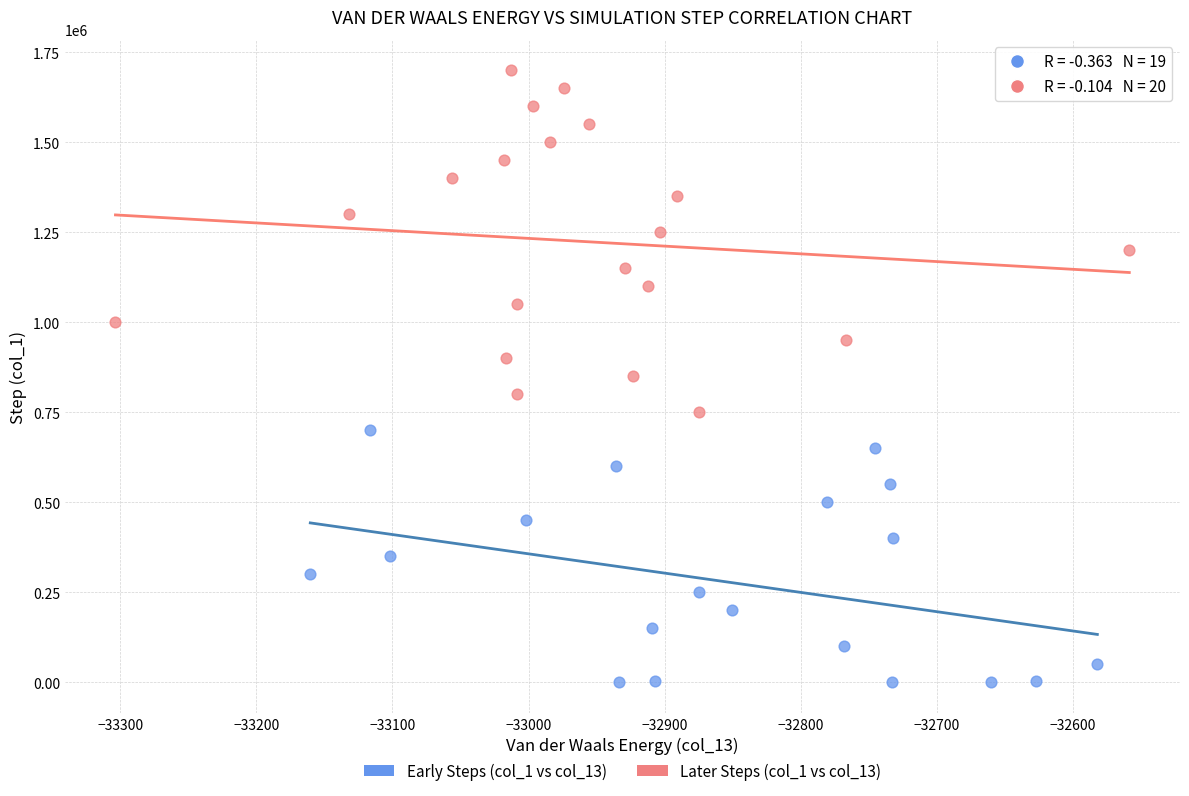

Which series reaches the maximum Y coordinate?

Later Steps (col_1 vs col_13)